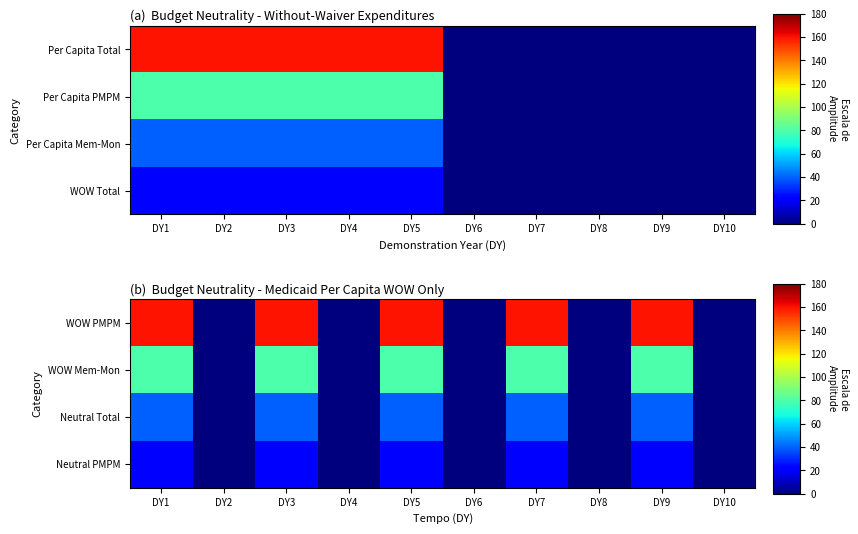

Count the Neutral PMPM values in the range 0 to 20.

10